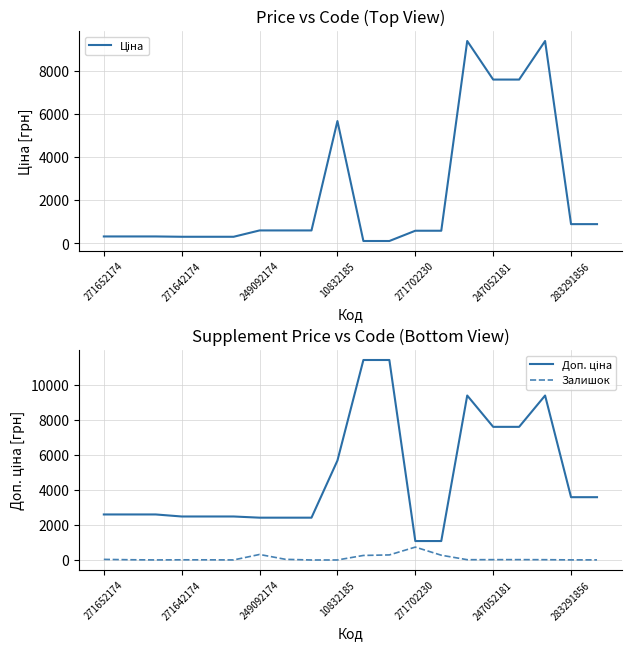

How many interior local peaks does the Доп. ціна series have?

2